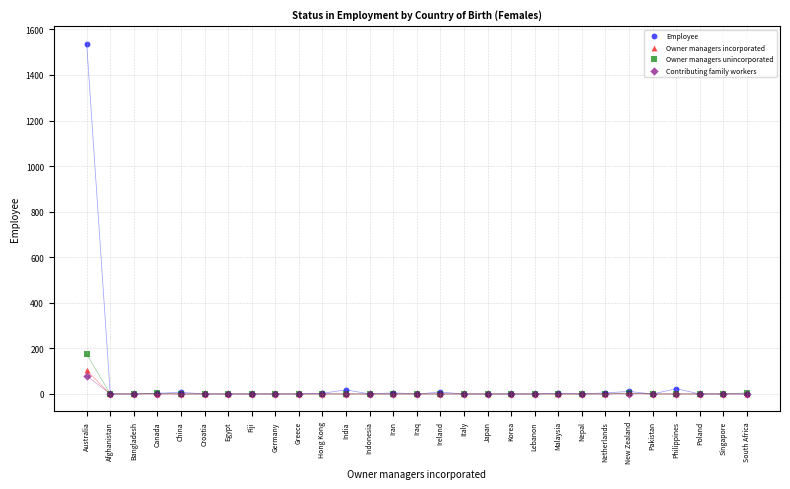

Which series has the largest Y range (max minus min)?

Employee